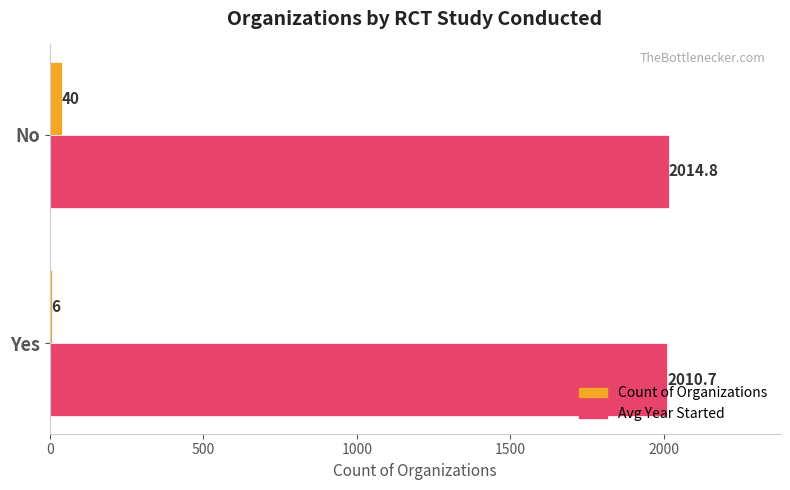

What is the sum of all Count of Organizations values?

46.0